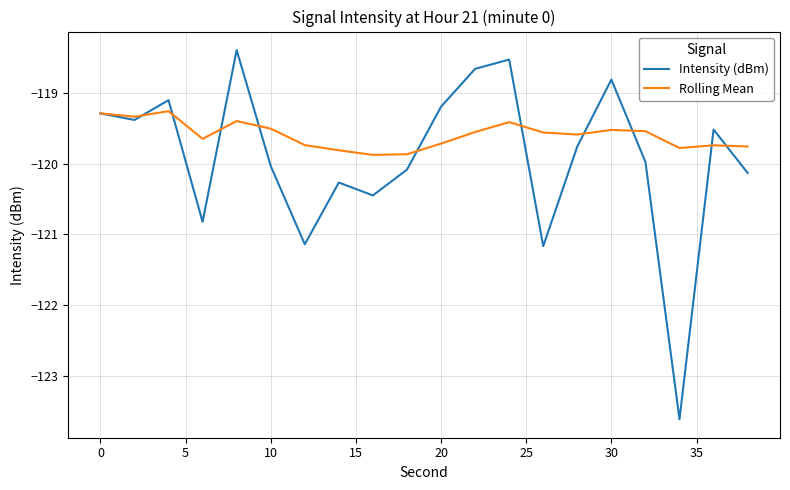

What are all the series names shown in the legend?

Intensity (dBm), Rolling Mean